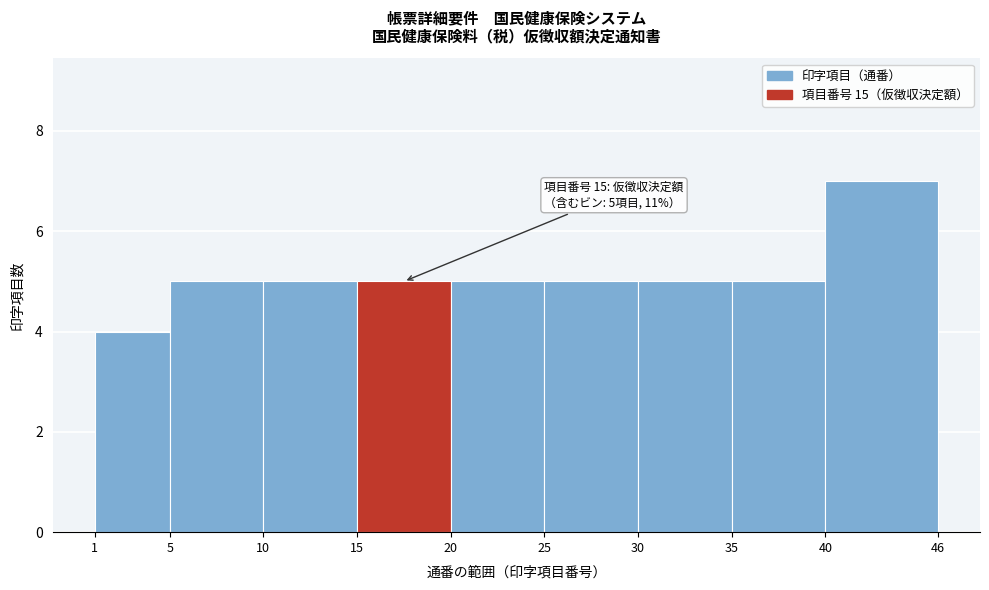

Over which range of the x-axis is the bar tallest?

40 to 46